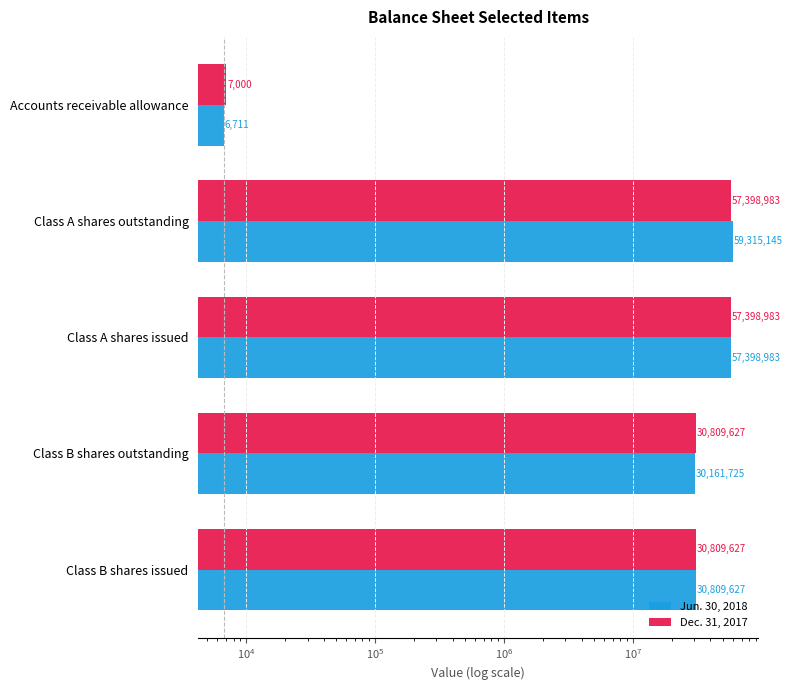

Count the Dec. 31, 2017 values in the range 30809627 to 57398983.

4